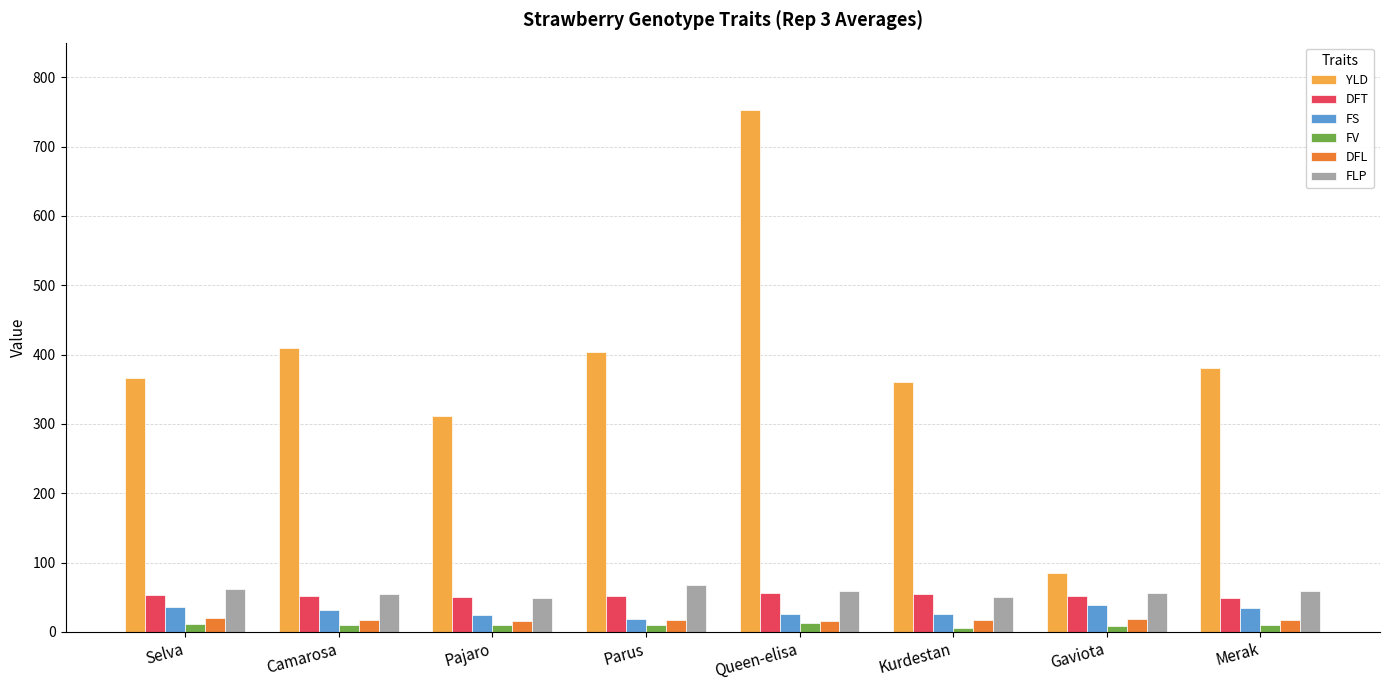

What is the maximum value shown in the chart?

752.4